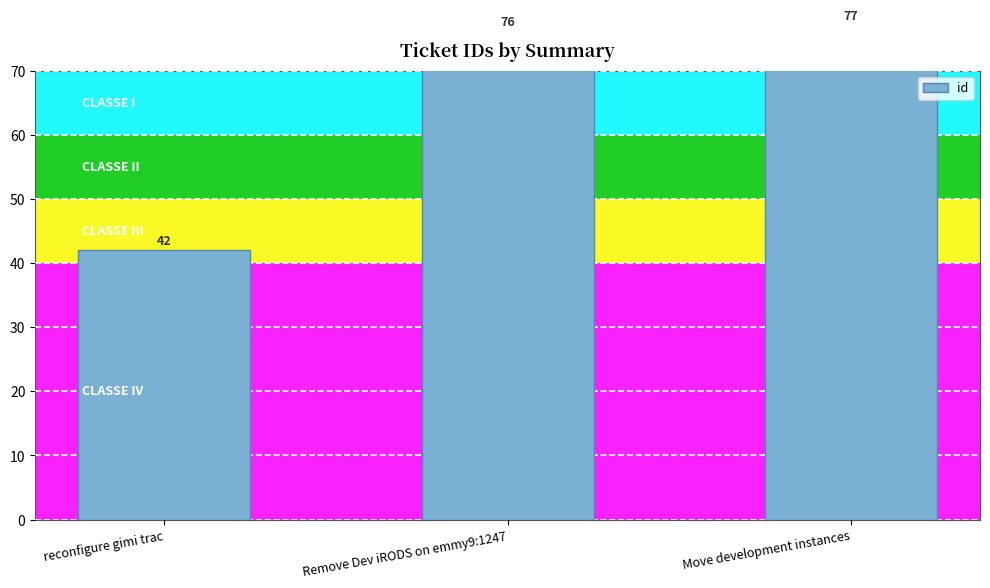

Which has a higher value, Remove Dev iRODS on emmy9:1247 or Move development instances?

Move development instances